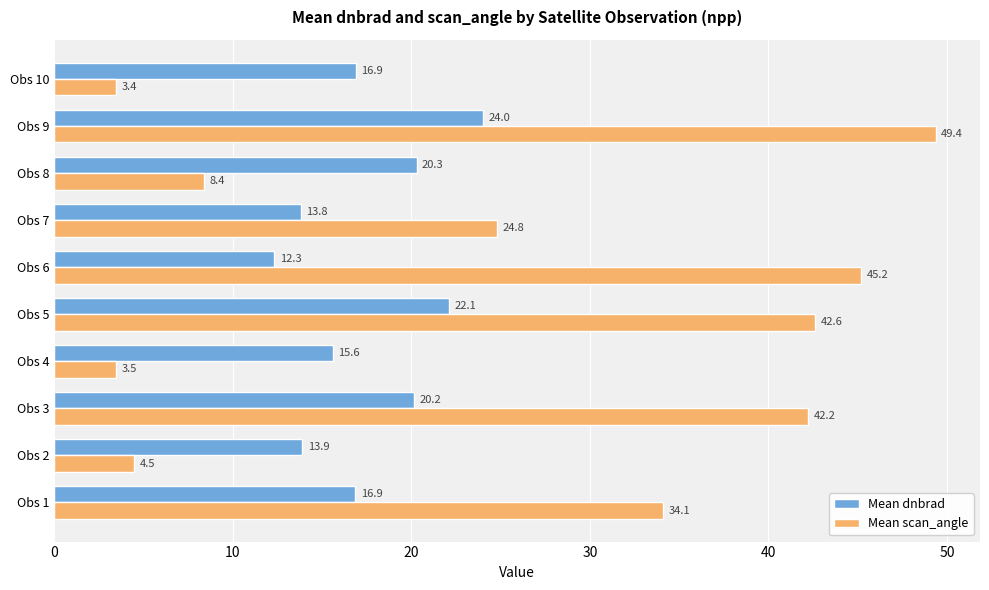

Which series has the largest total across all categories?

Mean scan_angle